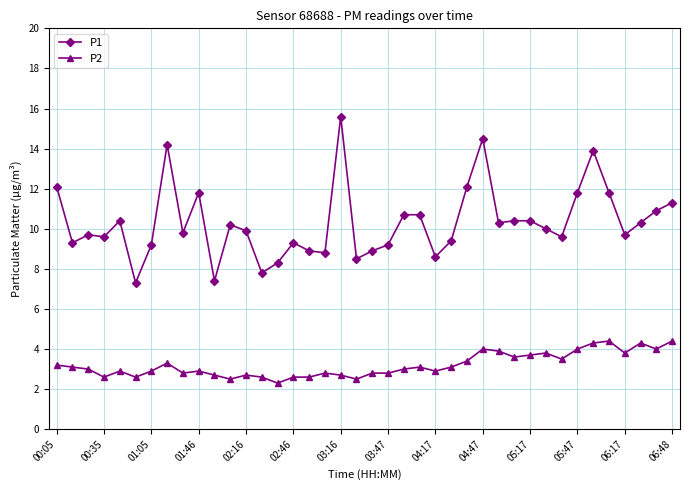

What is the highest value of the P1 series?

15.6